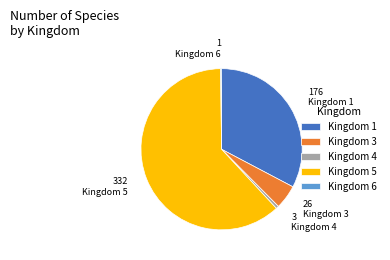

Is it true that Kingdom 4 is 15% of the pie?

False